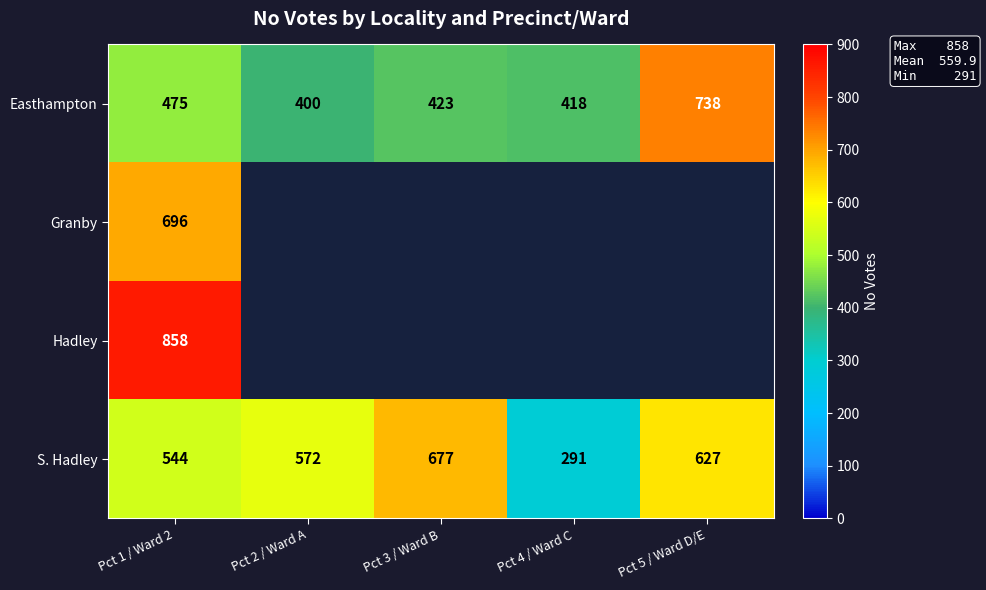

At which category is the sum across all series the highest?

Pct 1 / Ward 2